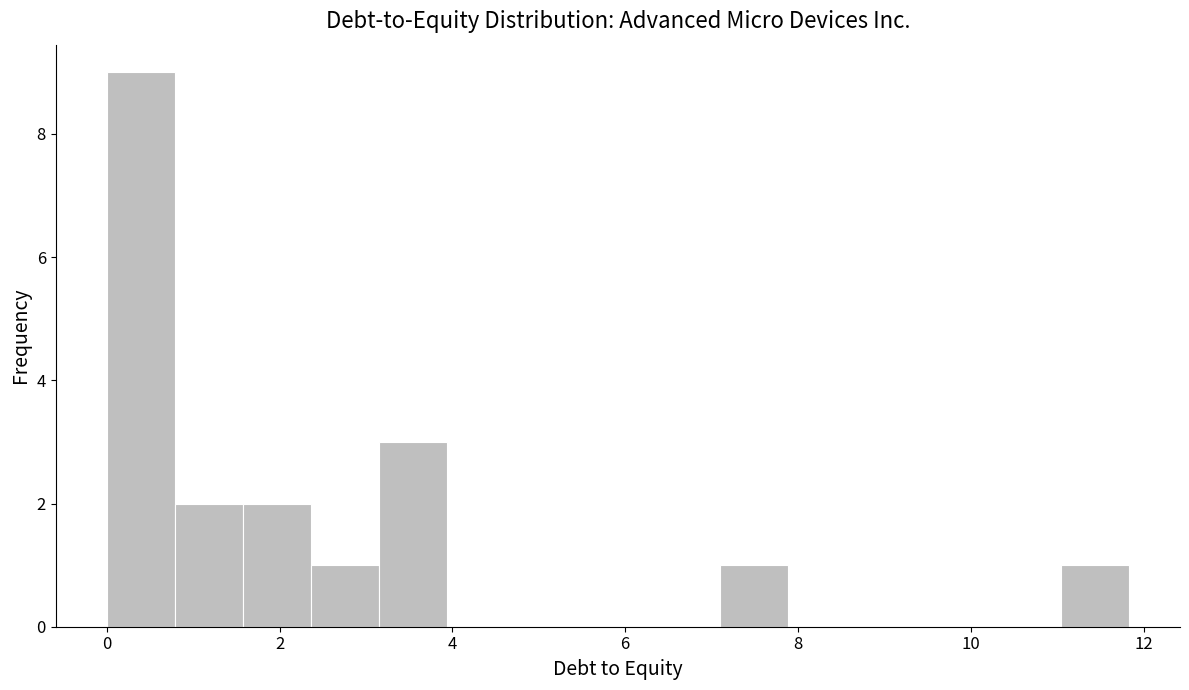

Around what value on the x-axis is the tallest bar? Give the approximate position of its centre, as read against the axis.

0.4